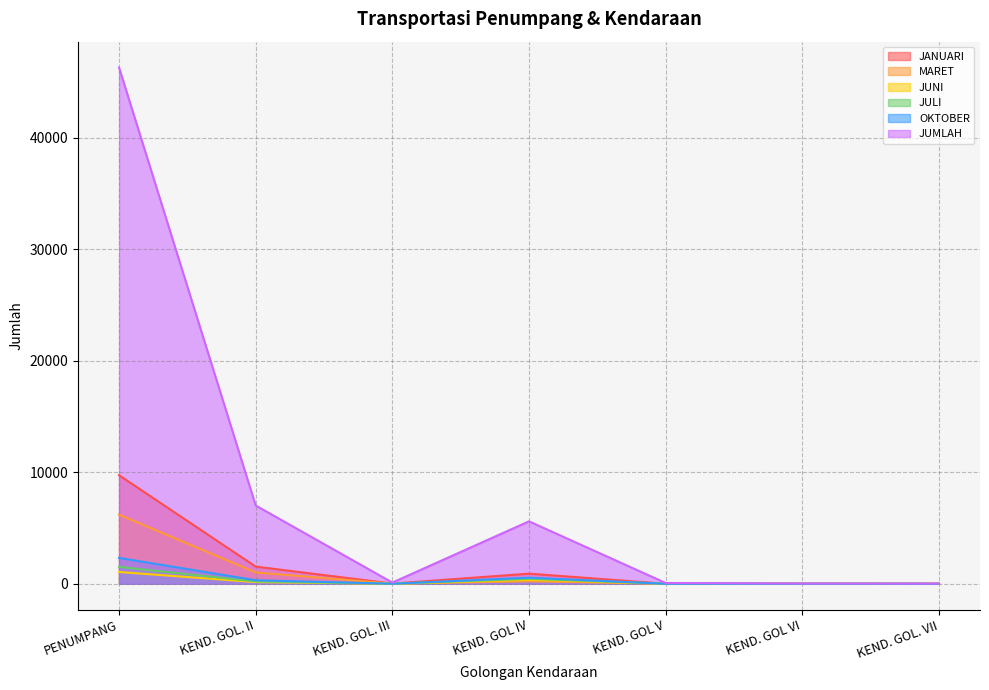

What is the label of the 1st point from the right?

KEND. GOL. VII